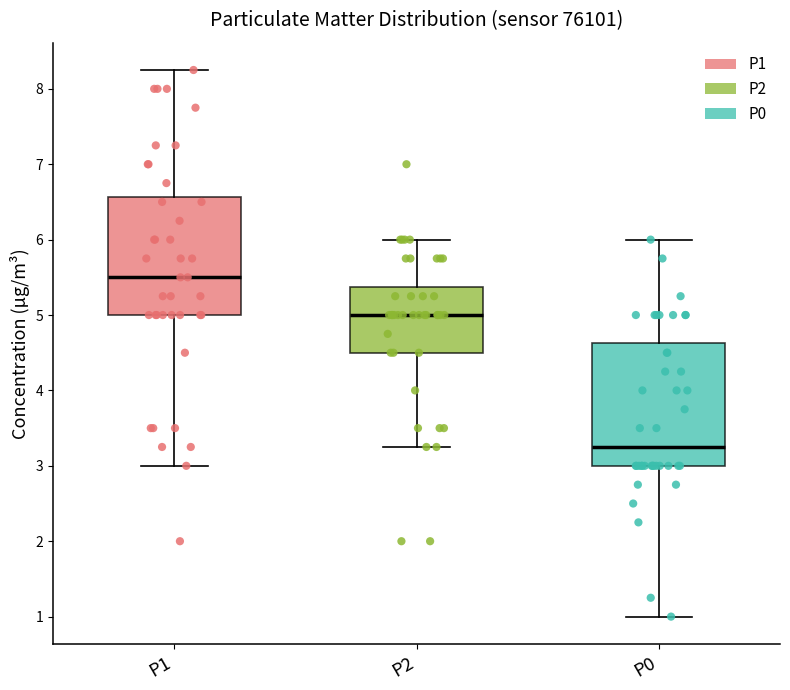

Reading left to right, read every box against the y-axis: the position of its median line, the range the box covers, and the ends of its whiskers. The values are not printed on the chart, so give them approximately, as read against the axis.

P1: median 5.5, box 5.0 to 6.6, whiskers 3.0 to 8.3
P2: median 5.0, box 4.5 to 5.4, whiskers 3.3 to 6.0
P0: median 3.3, box 3.0 to 4.6, whiskers 1.0 to 6.0